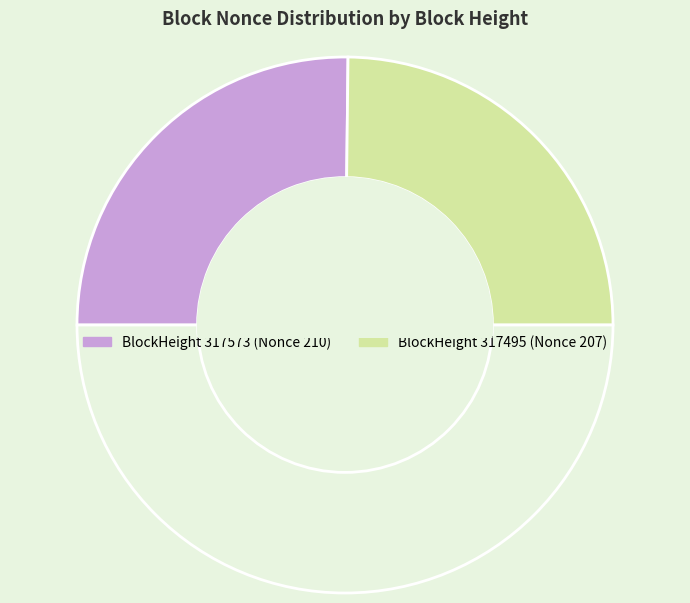

How many slices are in this pie chart?

3